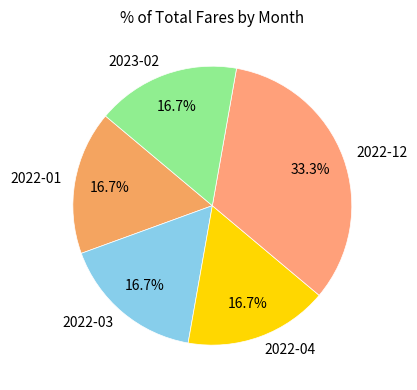

What is the largest slice in the pie chart?

2022-12